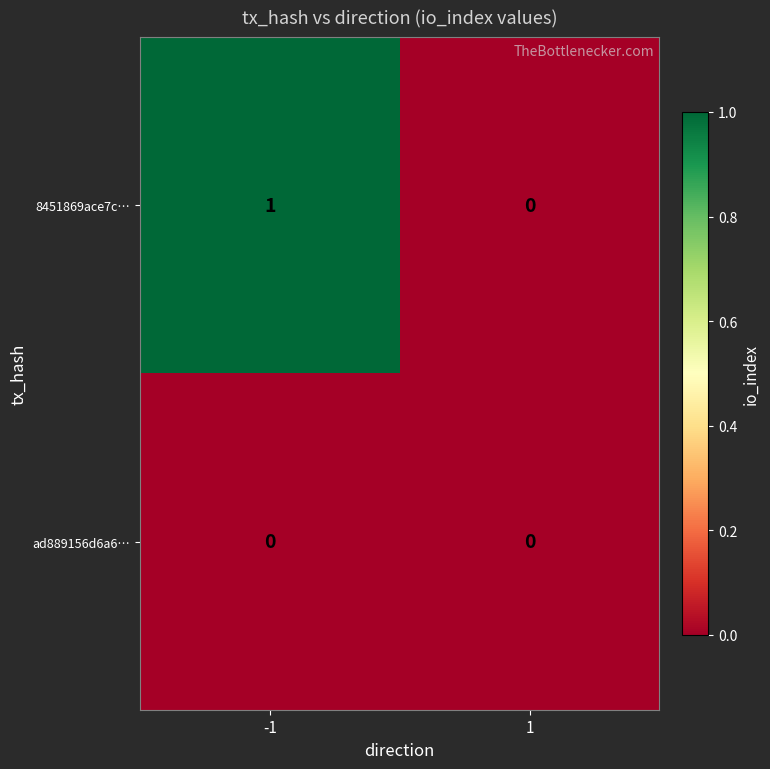

Rank the series by their average value, from highest to lowest.

8451869ace7c…, ad889156d6a6…